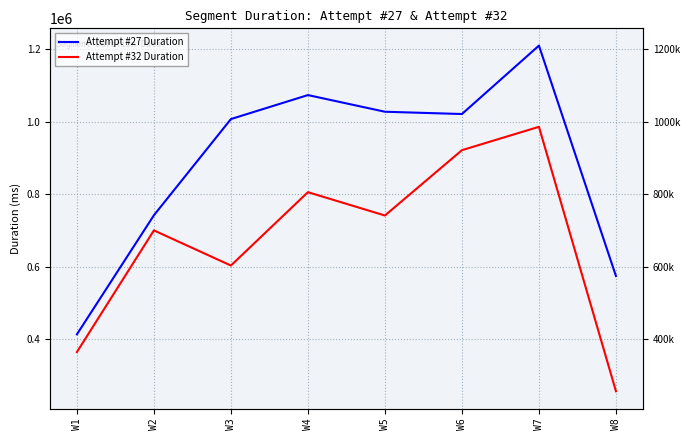

Reading left to right, what are all the values shown in this chart?

Attempt #27 Duration: 413957	742416	1007679	1073811	1027888	1021570	1210237	574851
Attempt #32 Duration: 365148	700673	603732	806094	741705	921901	986309	257065